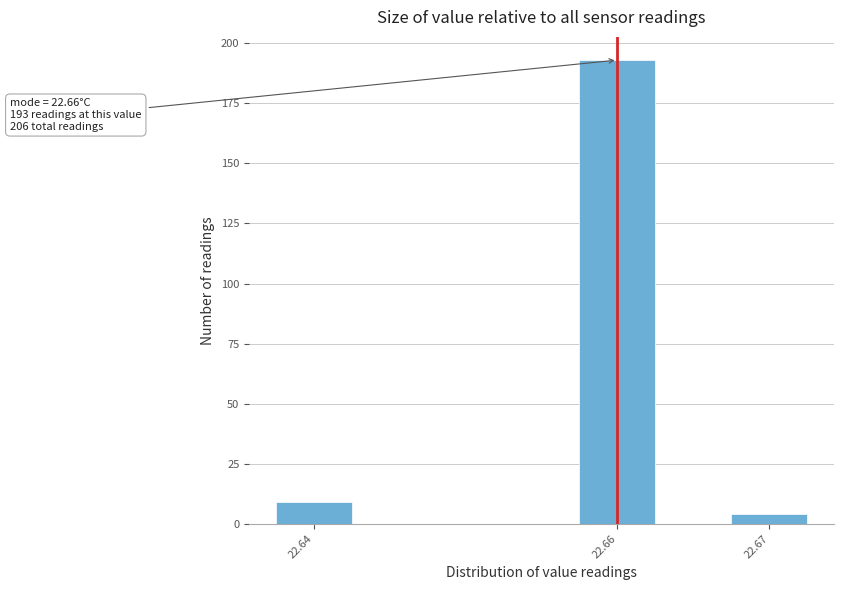

Reading left to right, transcribe all the data shown in this chart.

22.64=9	22.66=193	22.67=4